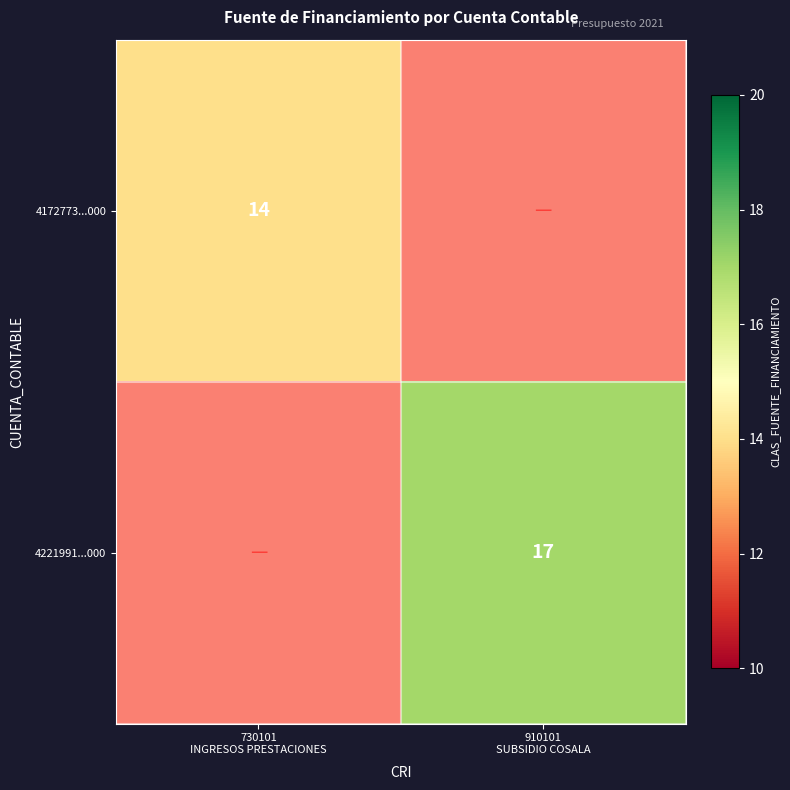

What value does the 4221991...000 series have at 910101 SUBSIDIO COSALA?

17.0